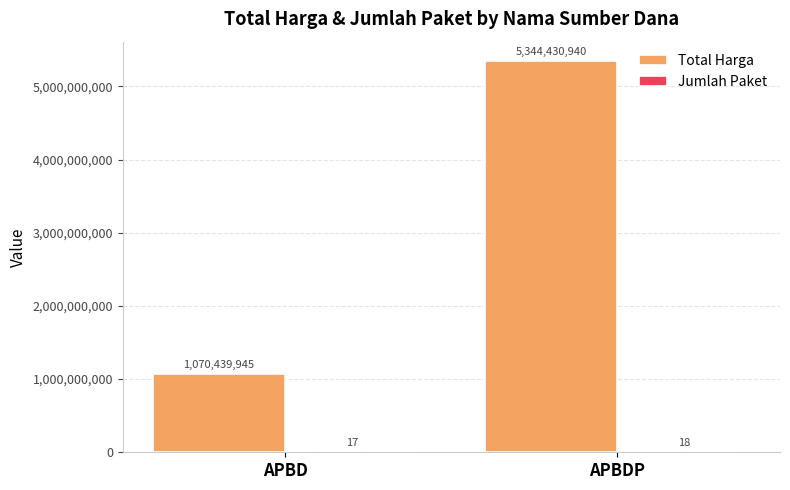

Which series changed the most between APBD and APBDP?

Total Harga